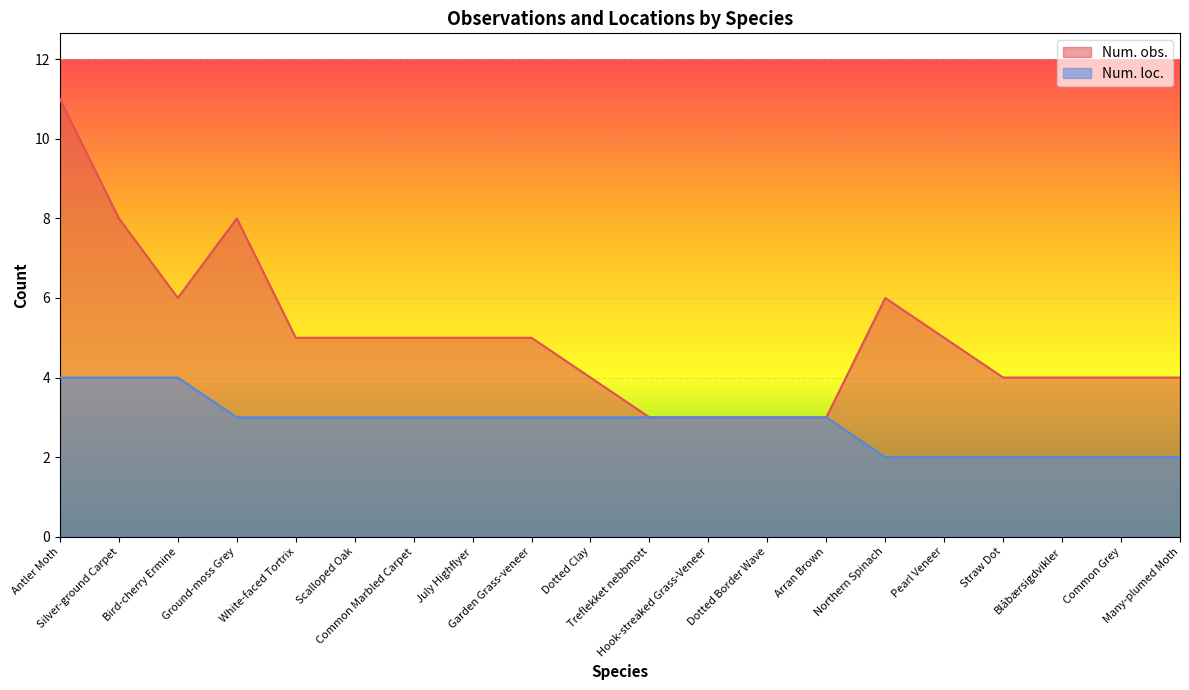

What is the difference between the second highest and second lowest values in the Num. loc. series?

2